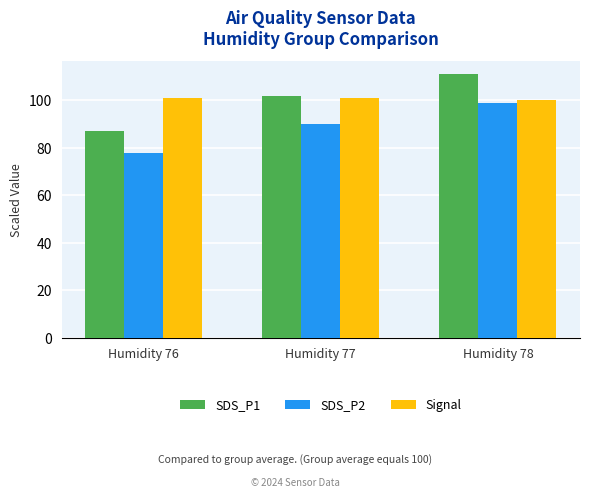

What is the average value of the SDS_P1 series?

100.0